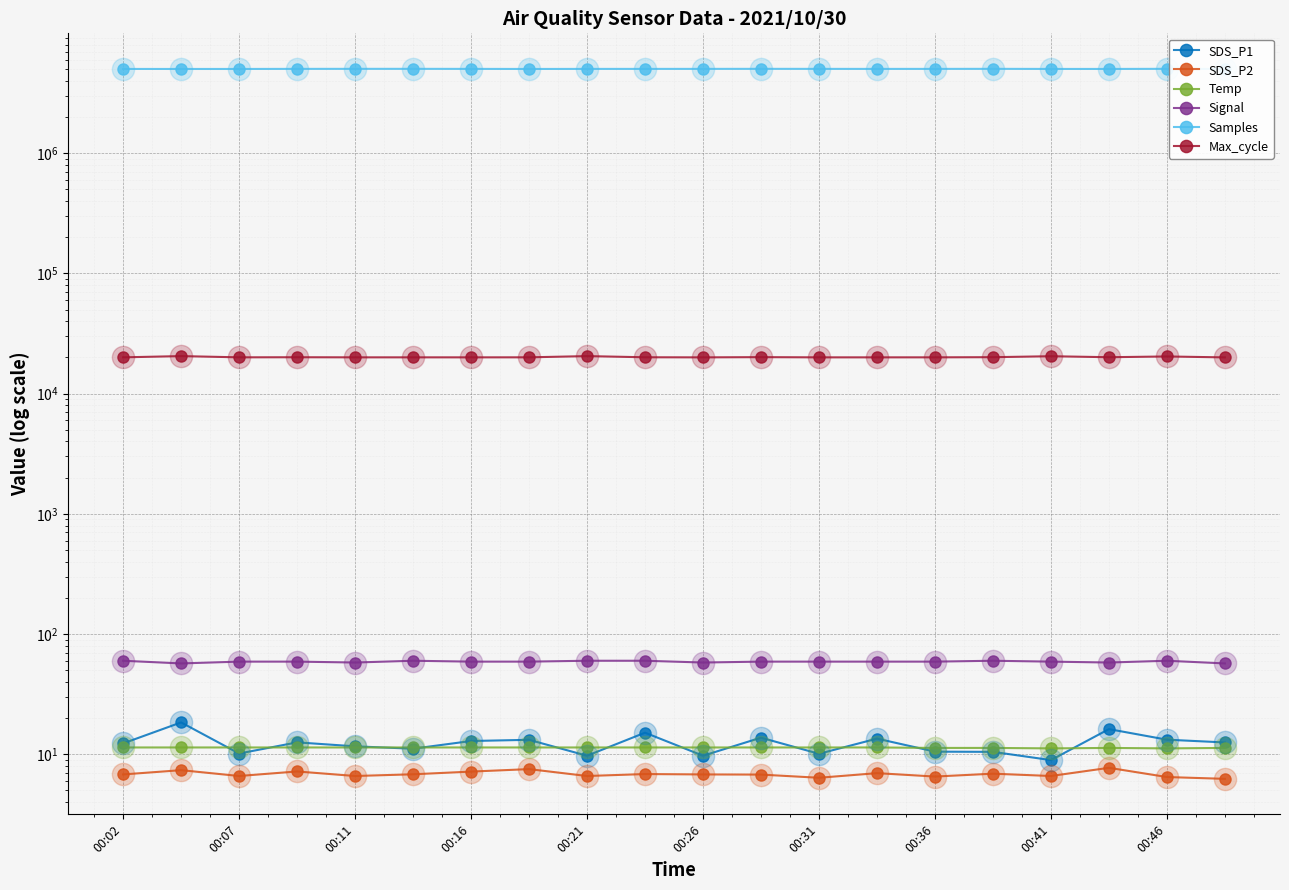

At which category is the sum across all series the highest?

00:46